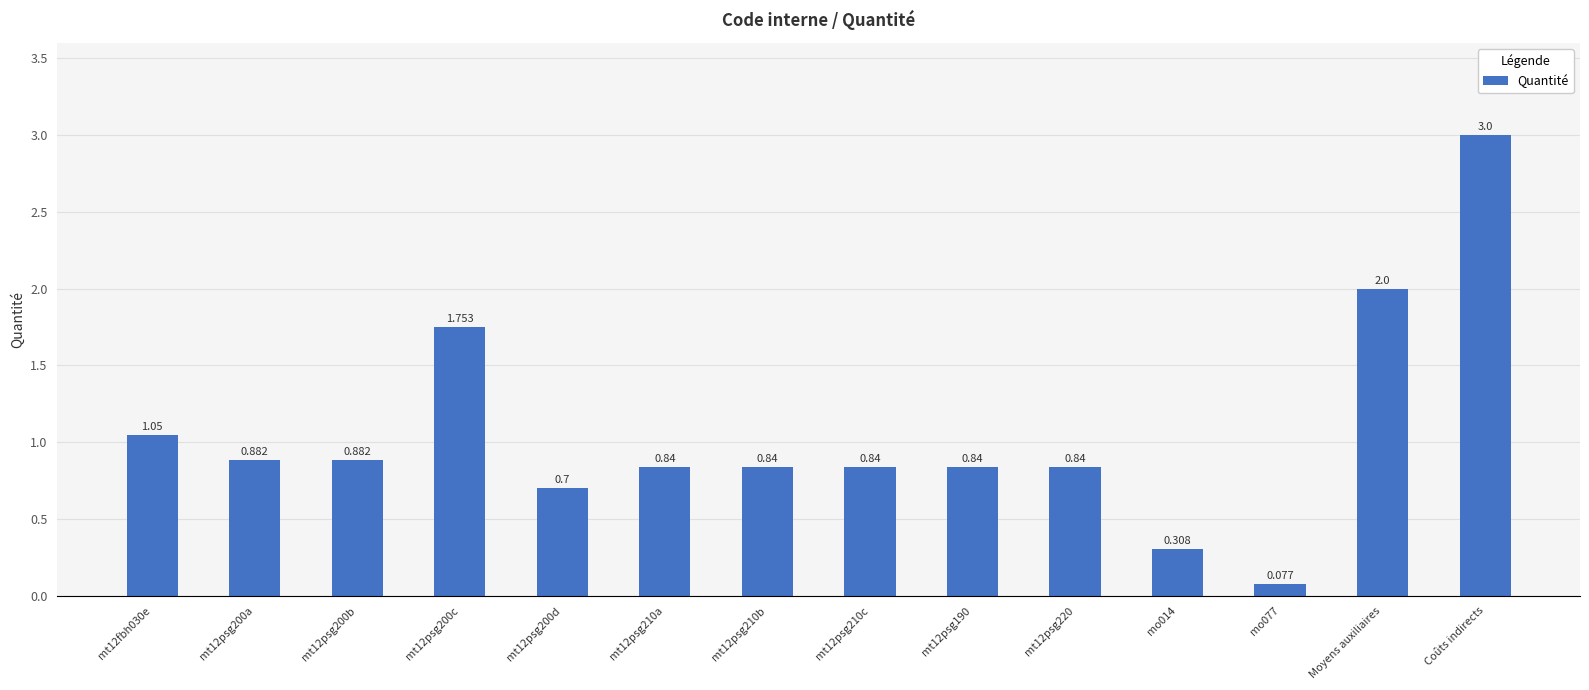

Where is the data nearest to the value 1?

mt12fbh030e